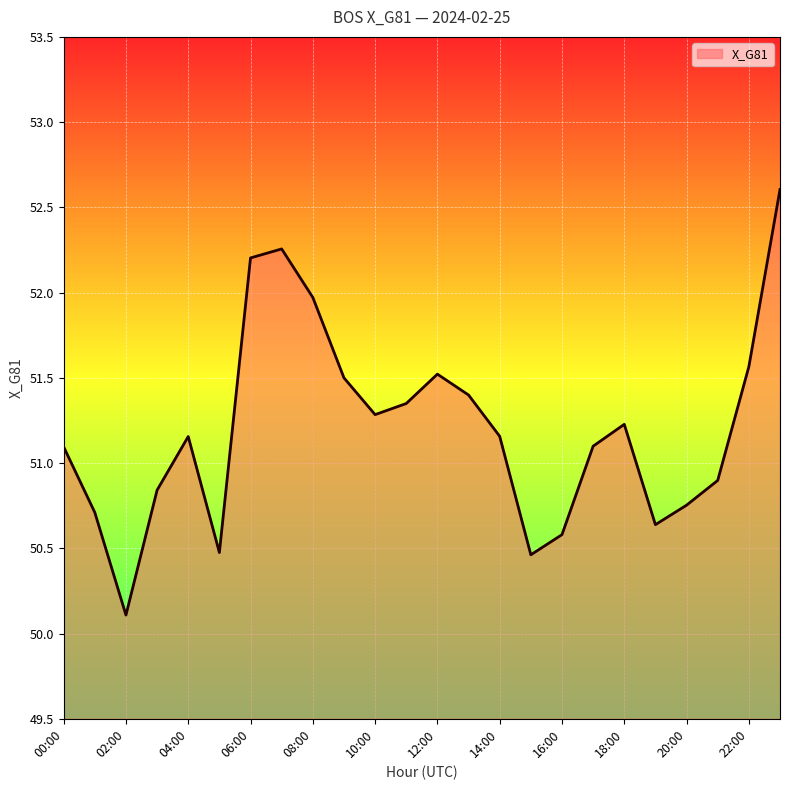

What is the greatest value displayed?

52.6